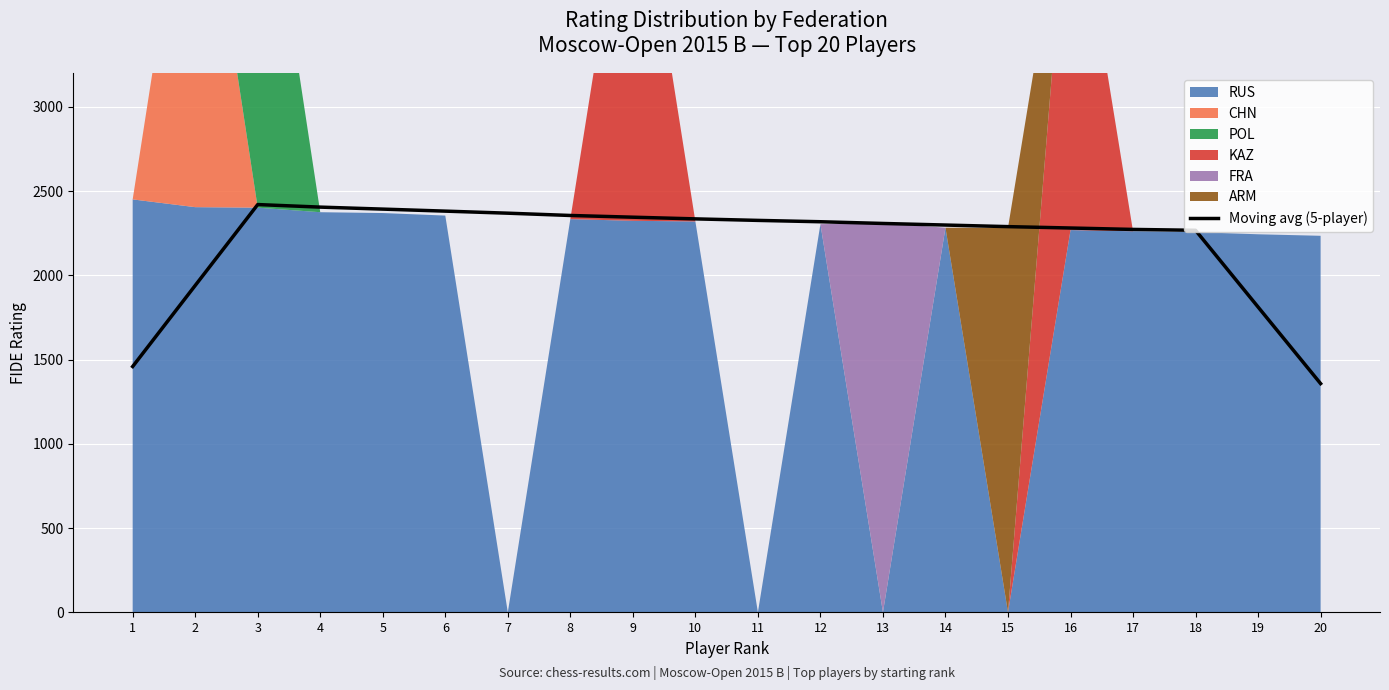

What is the sum of the values at 18 and 5?

4661.0